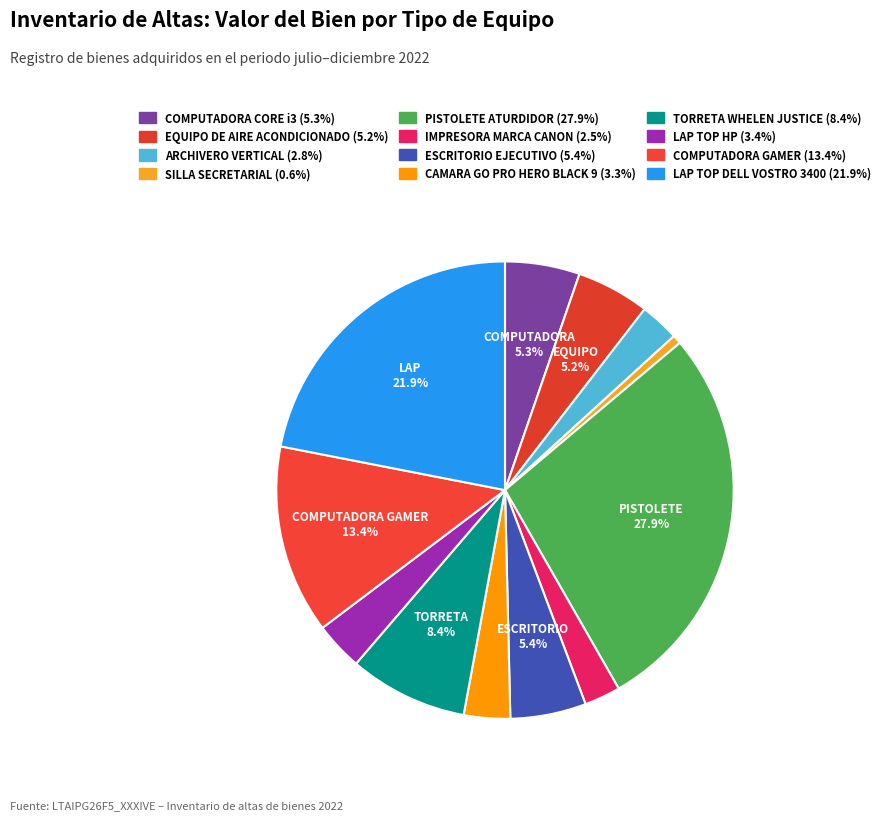

How many slices are in this pie chart?

12